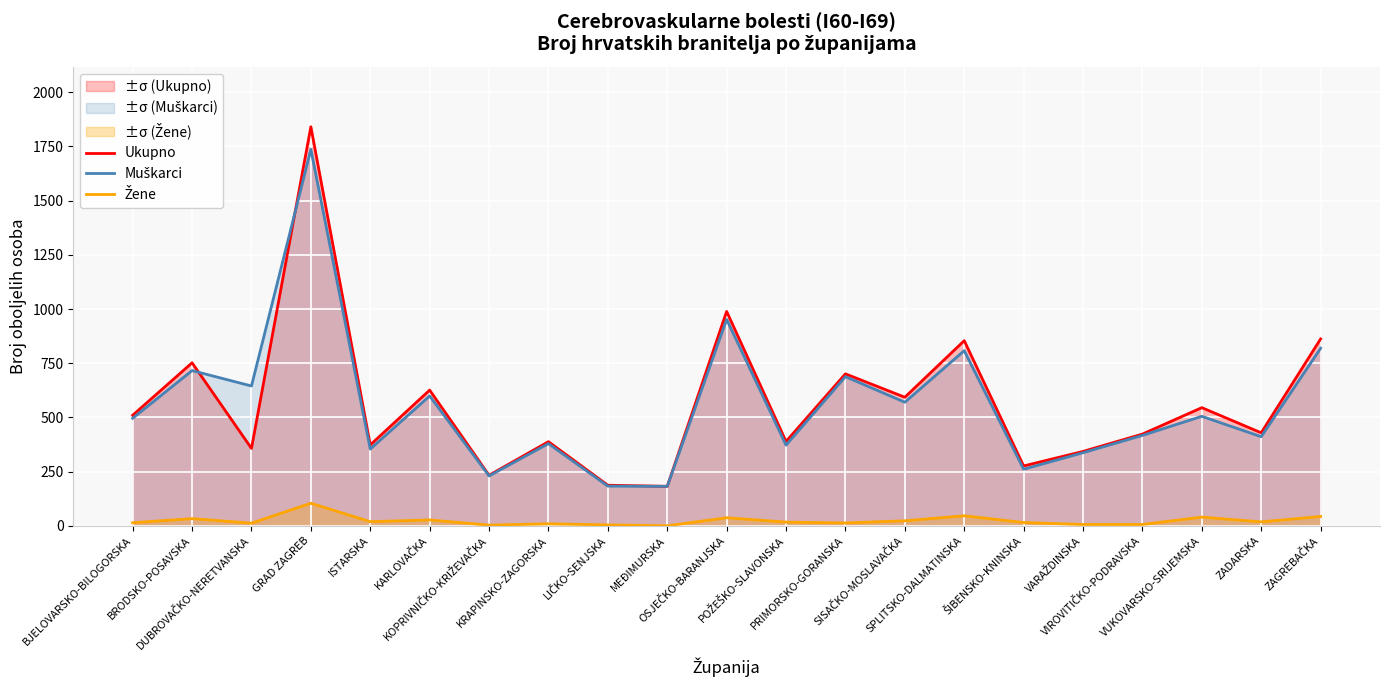

Does the chart display data point markers on the line(s)?

No